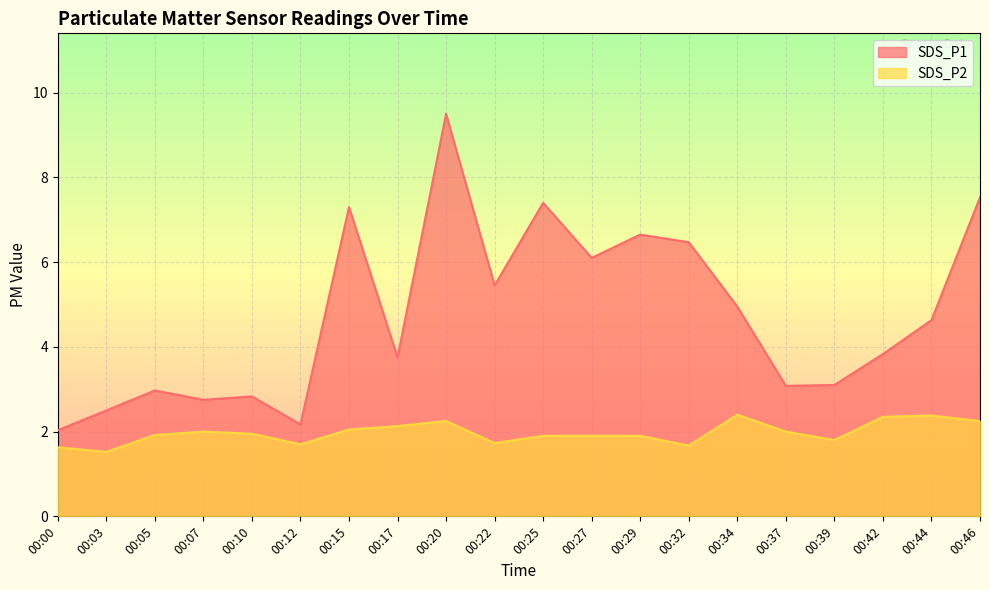

The value of SDS_P2 at 00:22 is 1.7. True or false?

True